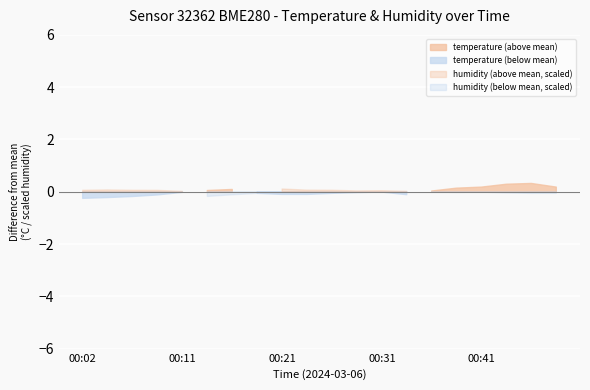

What is the sum of all temperature values?

297.4